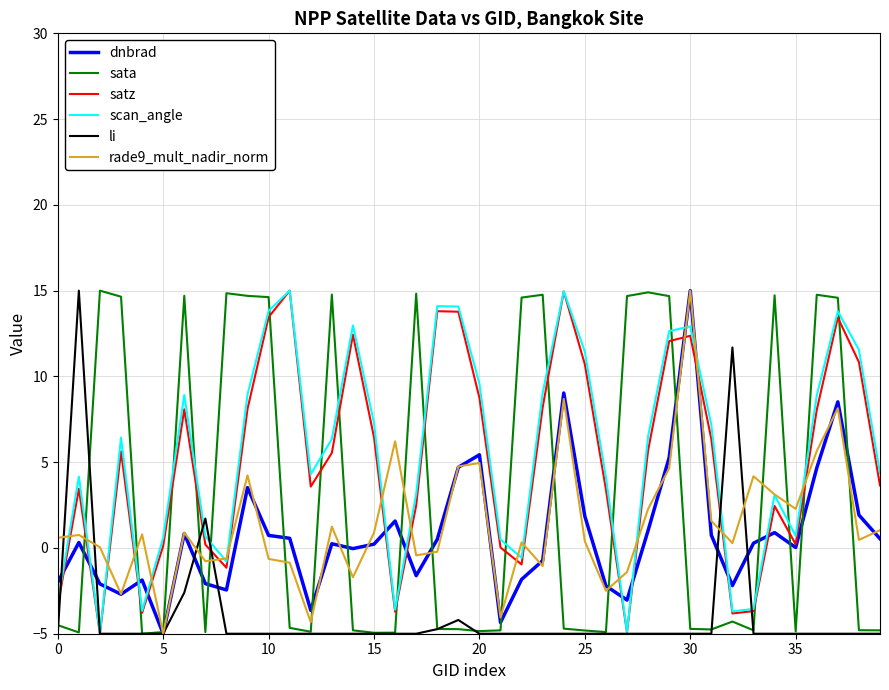

What are all the series names shown in the legend?

dnbrad, sata, satz, scan_angle, li, rade9_mult_nadir_norm